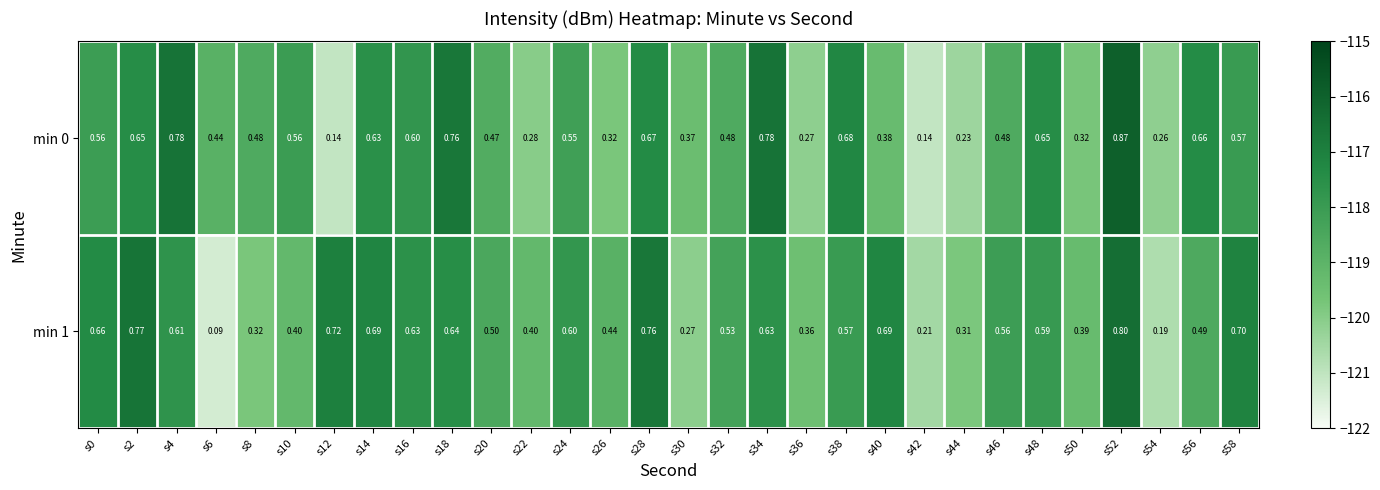

Rank the series by their maximum value, from lowest to highest.

min 1, min 0